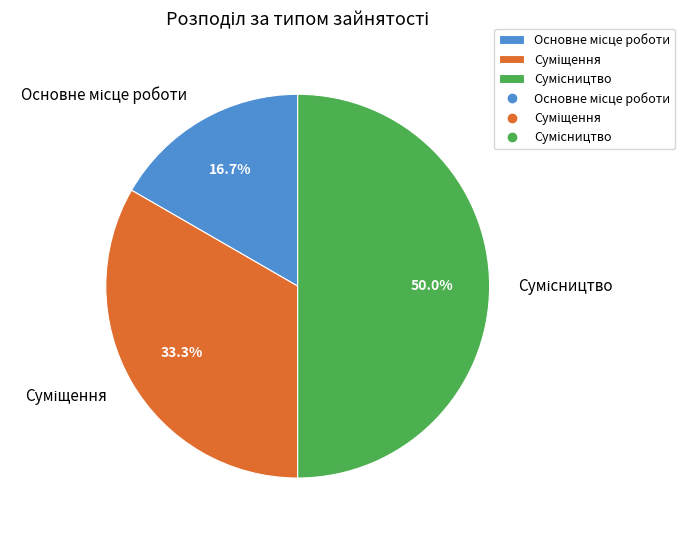

Count the number of slices in the pie.

3